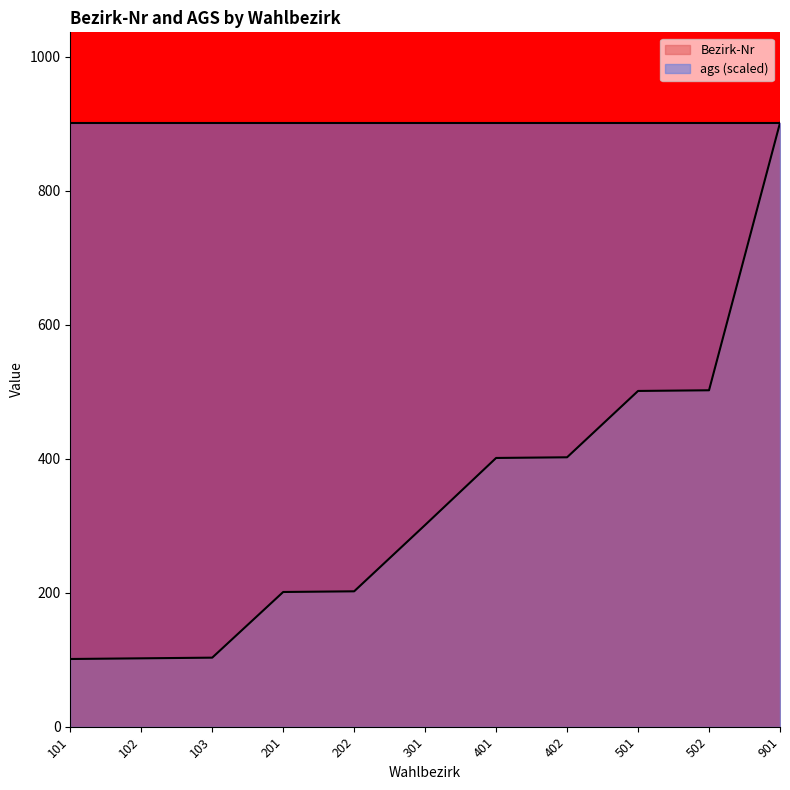

What value does the data have at 502, to the nearest 10?

500